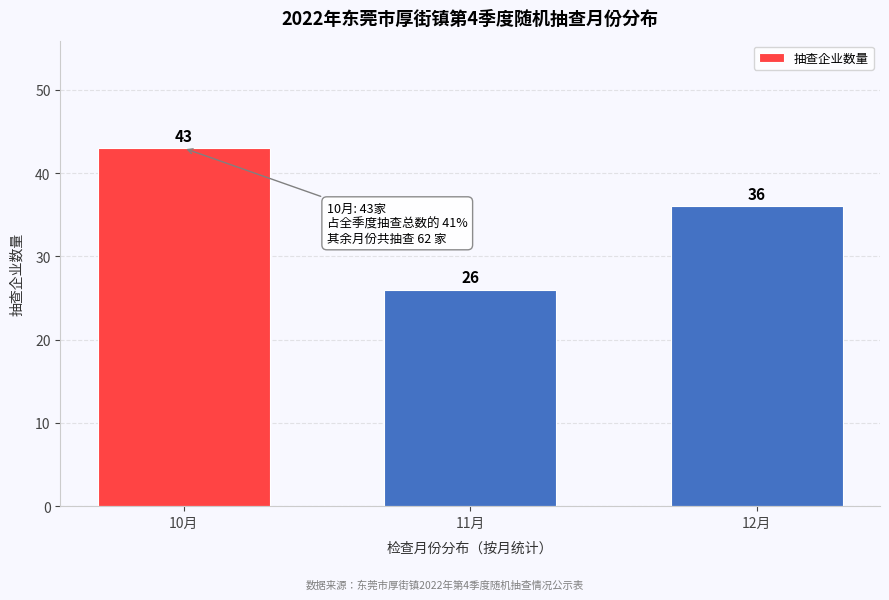

Reading left to right, transcribe all the data shown in this chart.

43	26	36